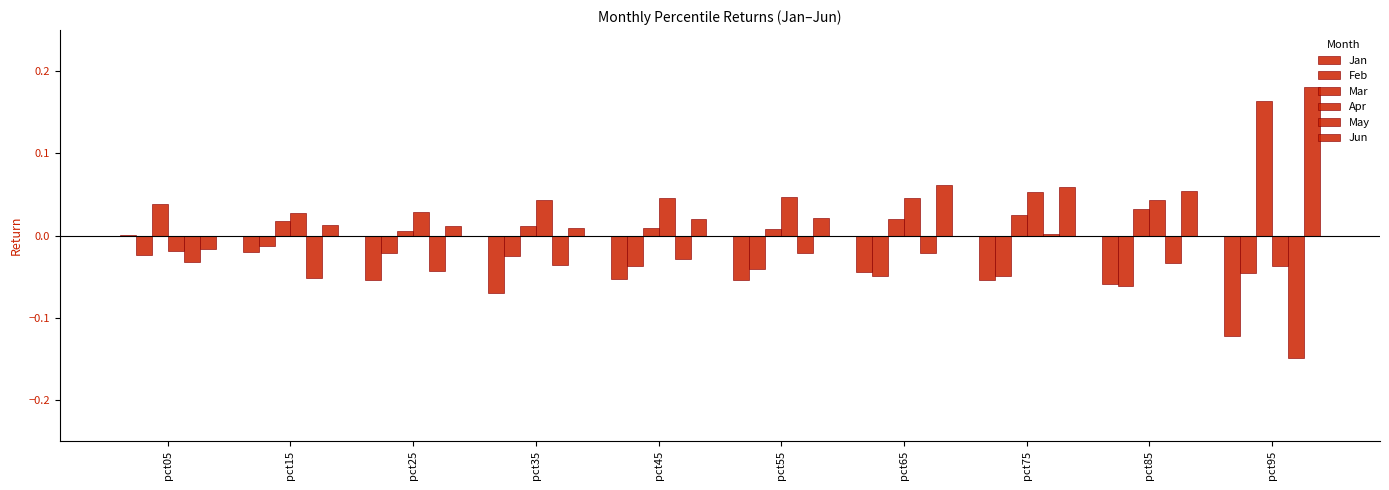

How many values in the Apr series exceed 0?

8